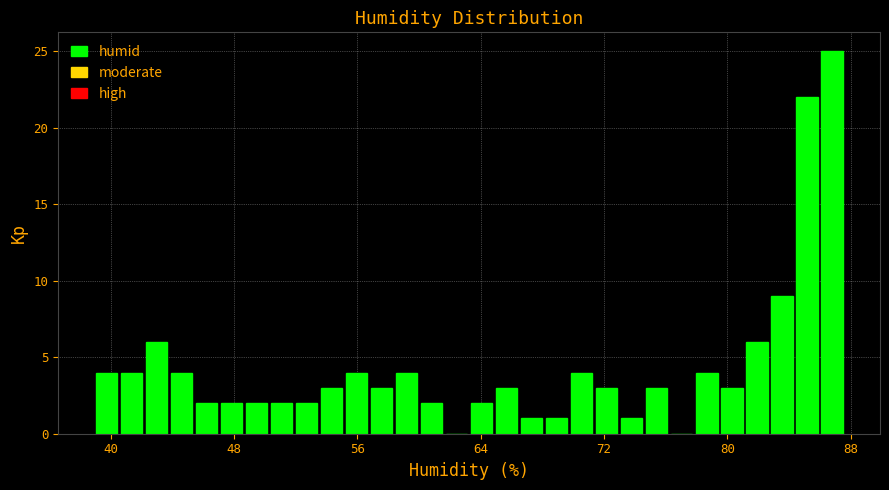

Around what value on the x-axis is the tallest bar? Give the approximate position of its centre, as read against the axis.

87